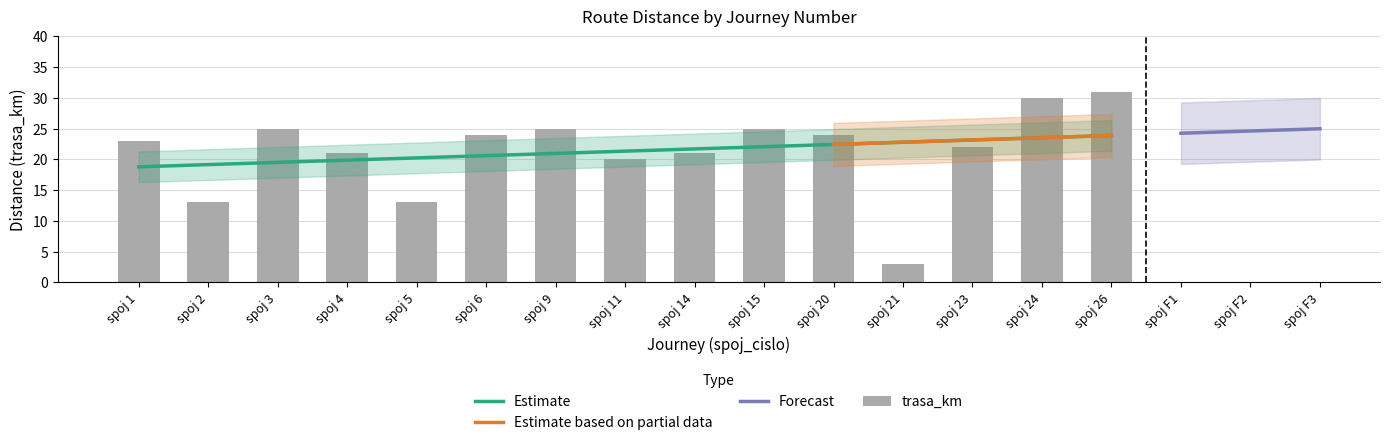

How many bars are there in total?

15